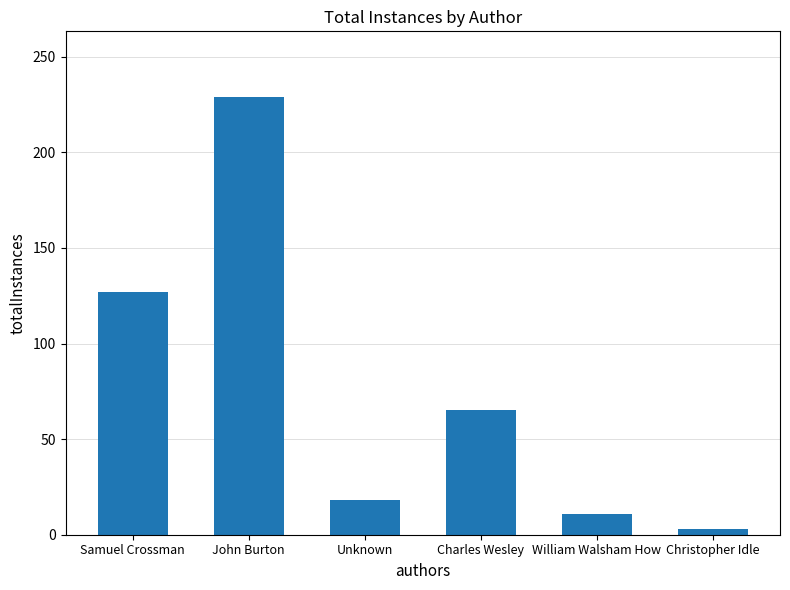

Does the chart contain any negative values?

No